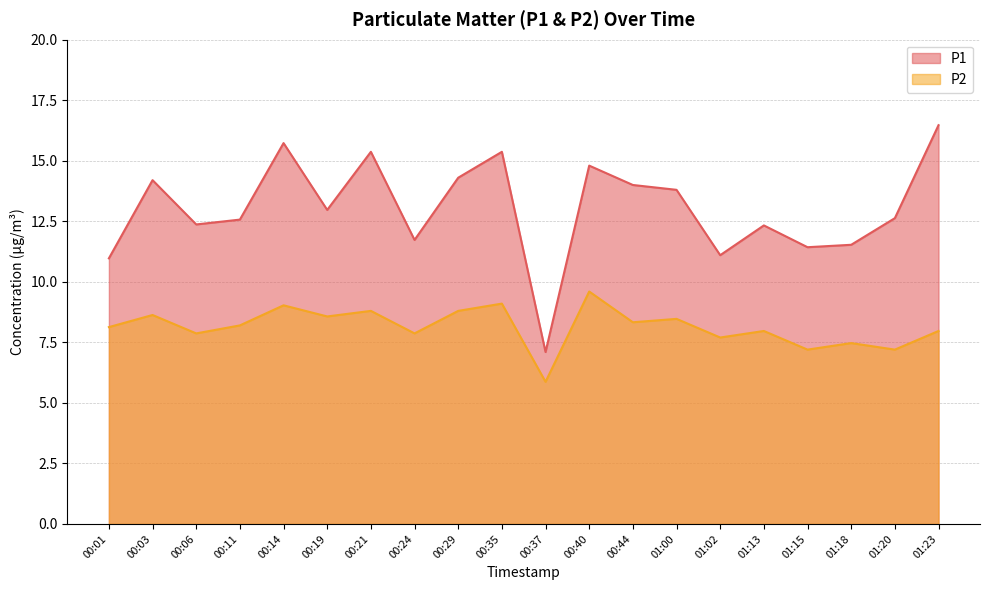

Which series has the largest range (max minus min)?

P1